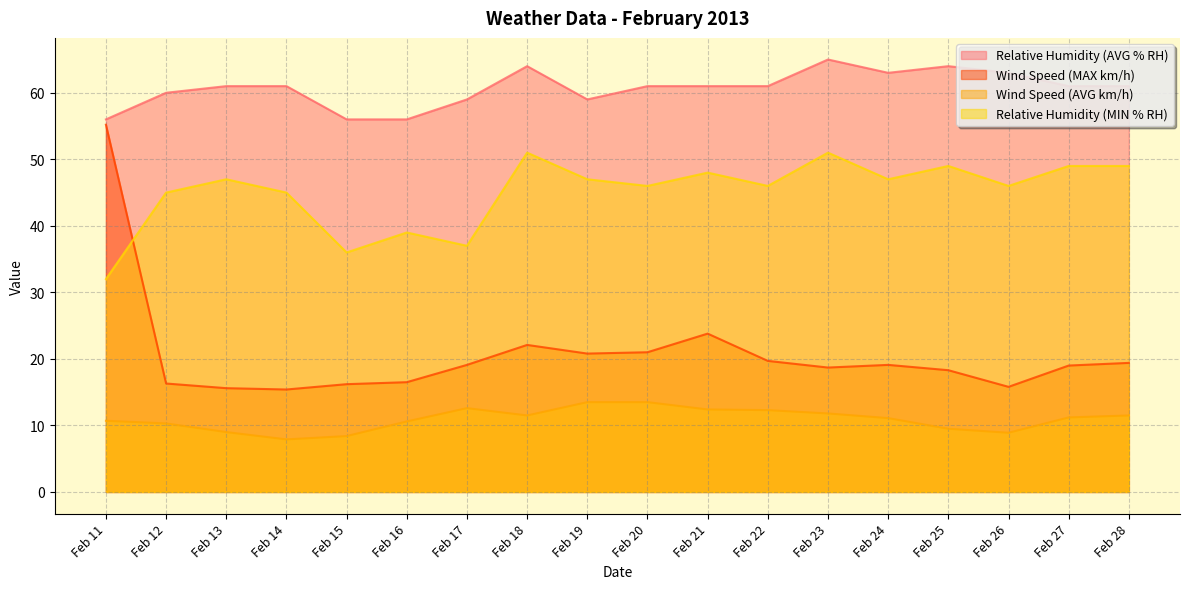

What is the sum of all Relative Humidity (MIN % RH) values?

810.0